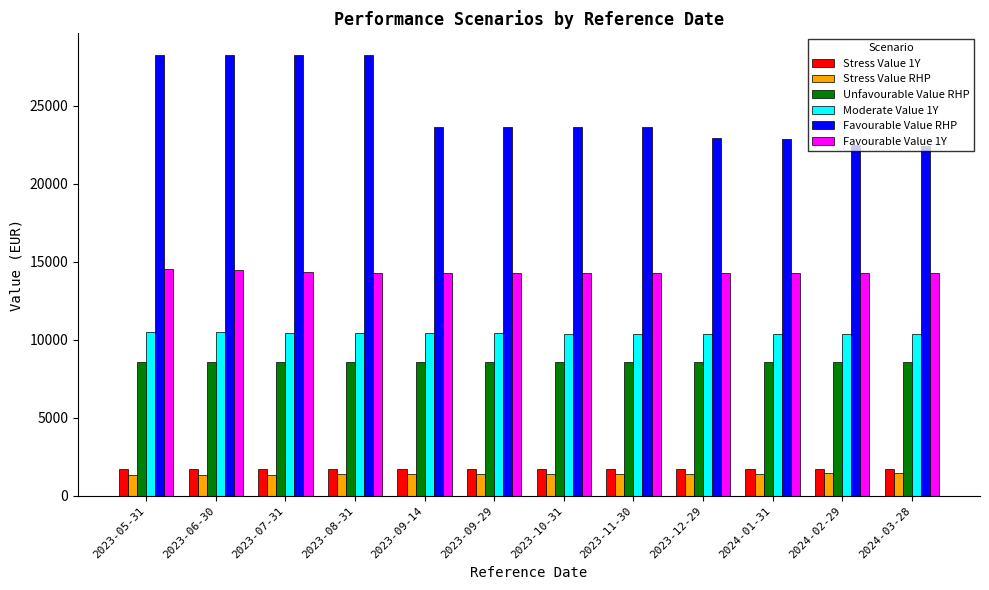

How many groups of bars are there?

12